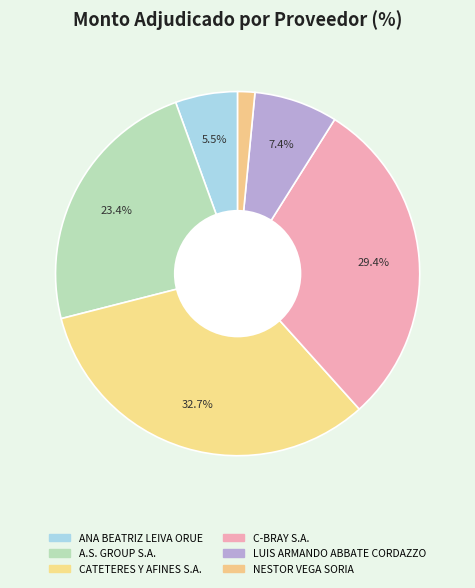

Count the number of slices in the pie.

6